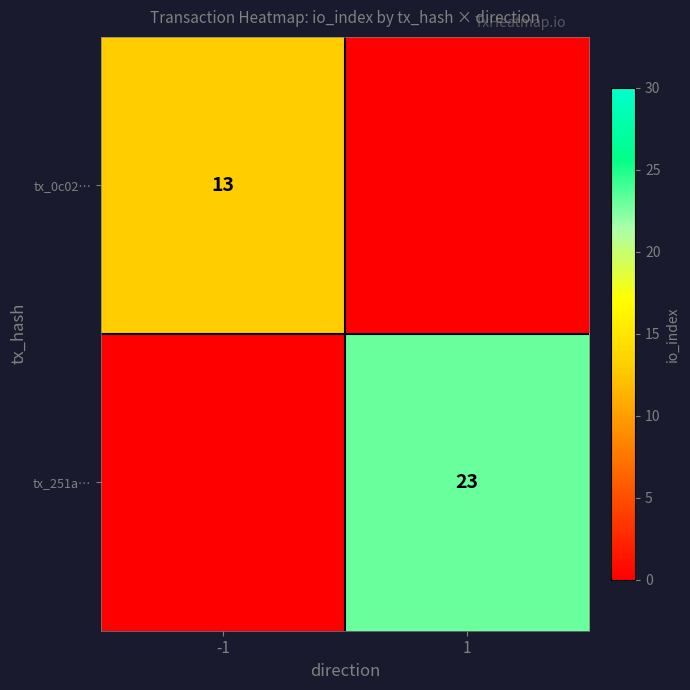

At how many categories does at least one series exceed 0?

2